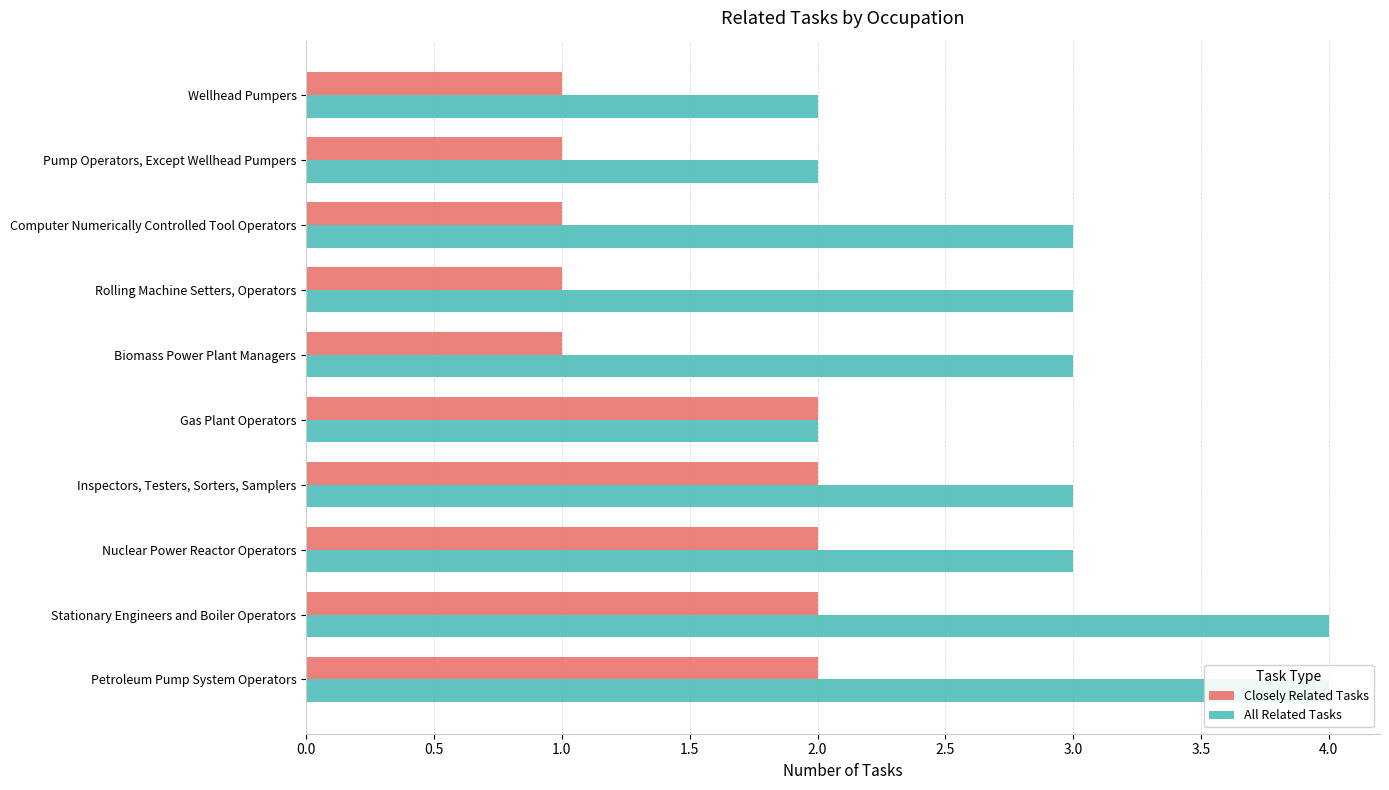

How many distinct data groups are displayed?

2